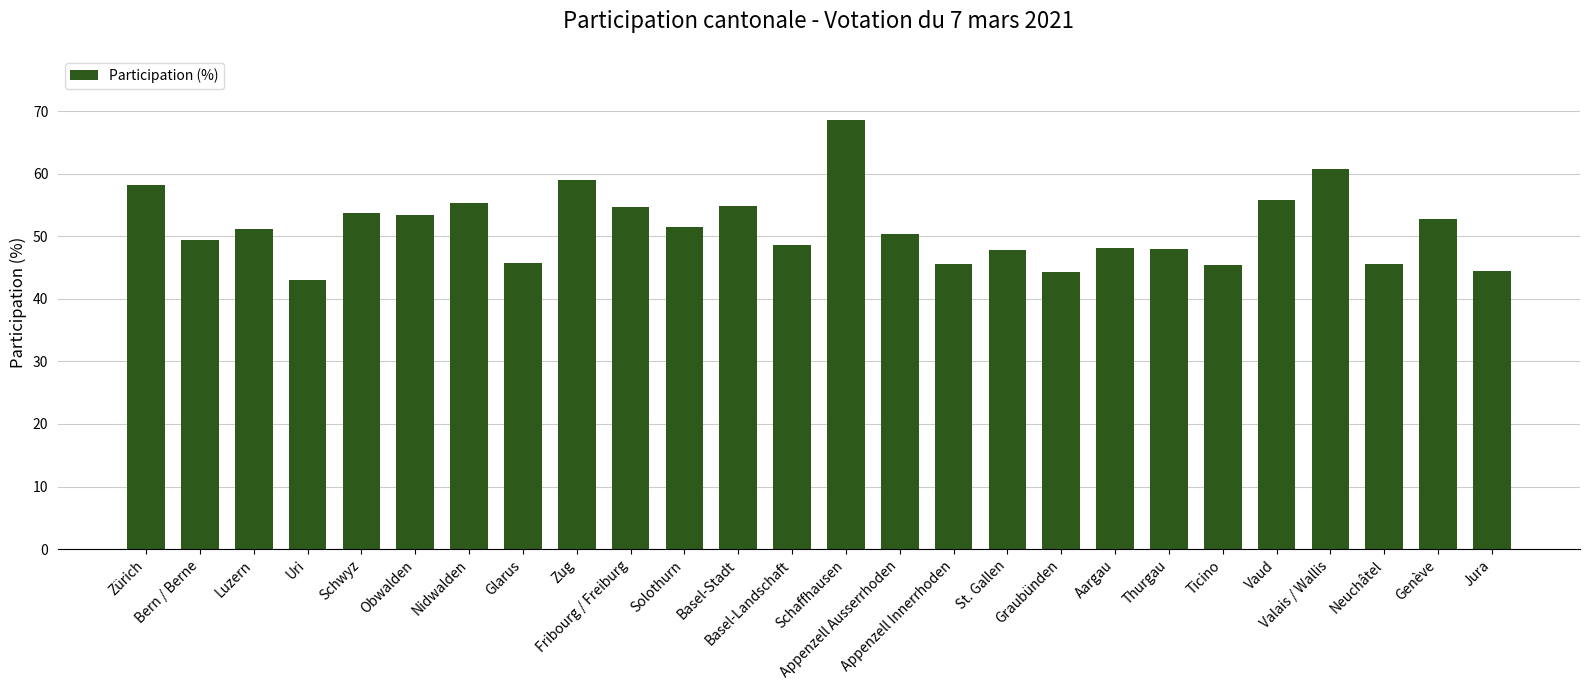

Between Nidwalden and Basel-Landschaft, which is larger?

Nidwalden